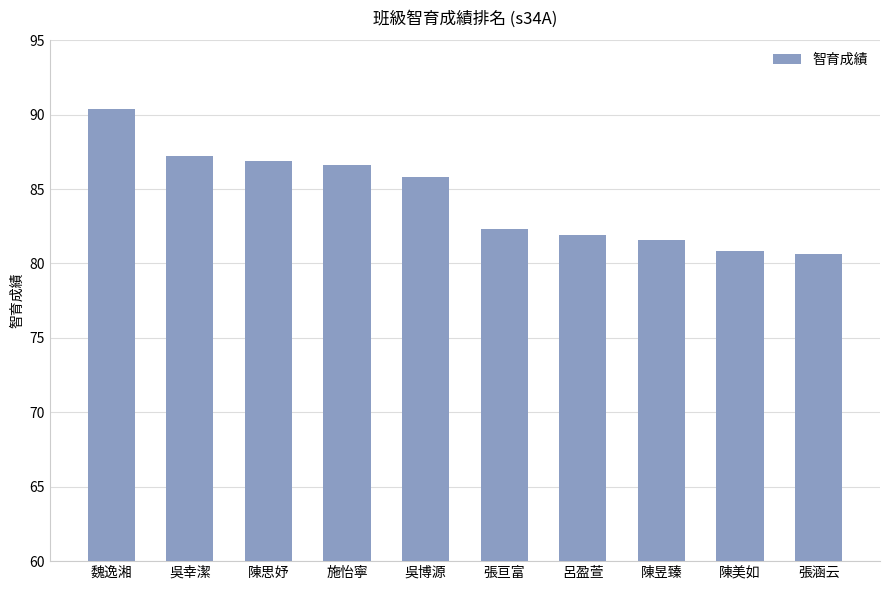

What is the label of the 2nd bar from the left?

吳幸潔